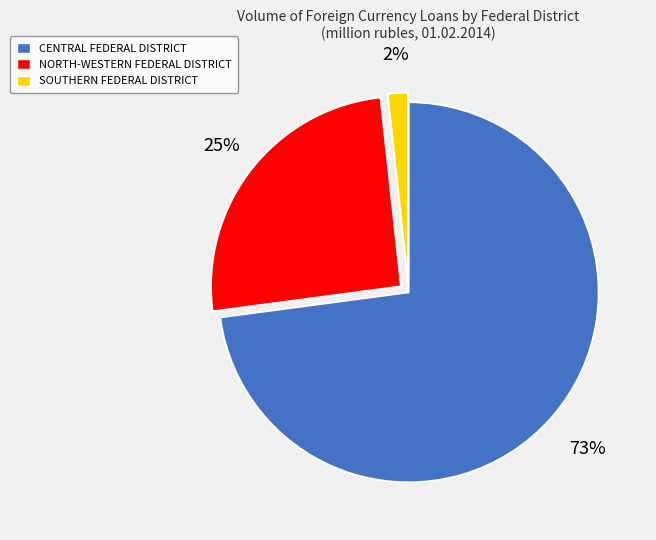

To the nearest percent, what percentage of the pie is CENTRAL FEDERAL DISTRICT?

73%